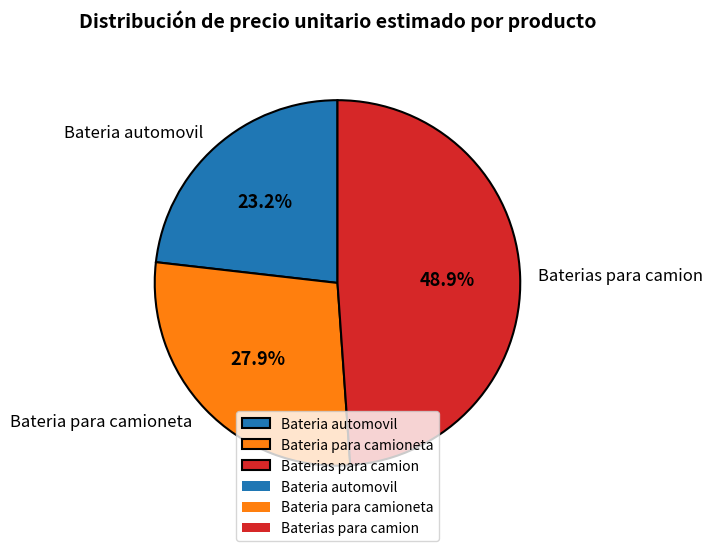

How many slices are in this pie chart?

3